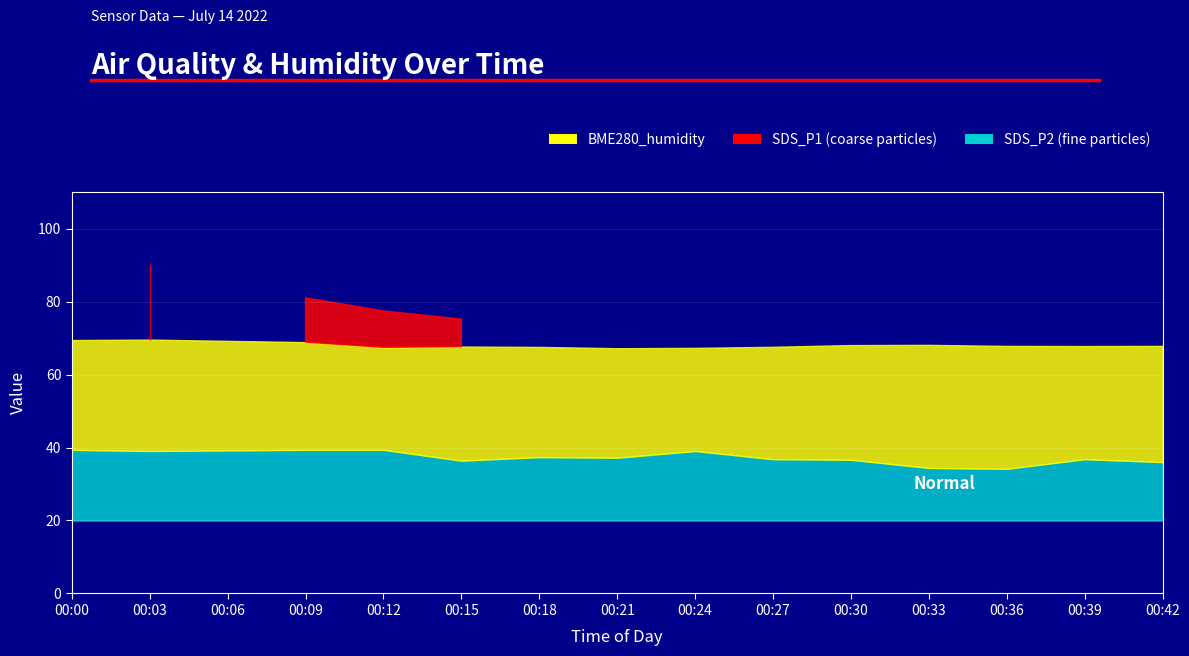

What is the total value across all series at 00:15?

76.6